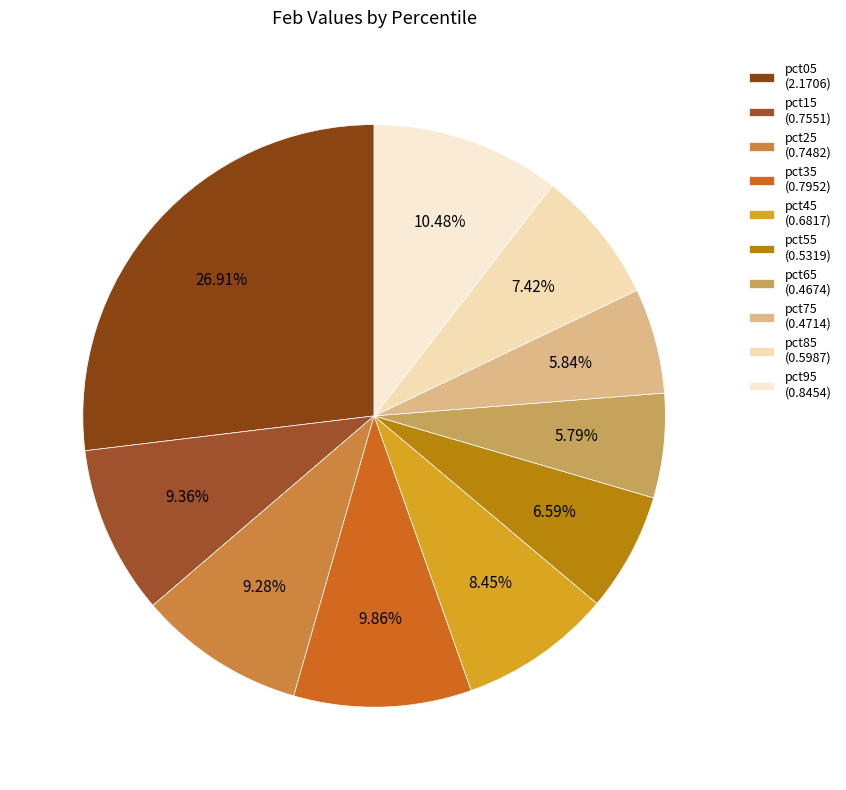

Count the number of slices in the pie.

10